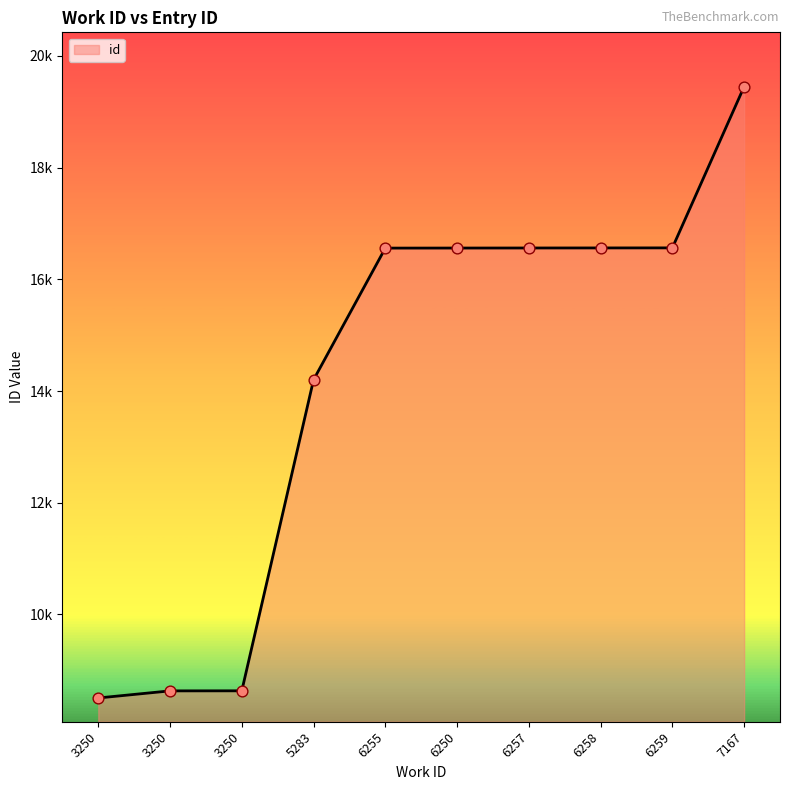

Which has a higher value, 3250 or 6257?

6257